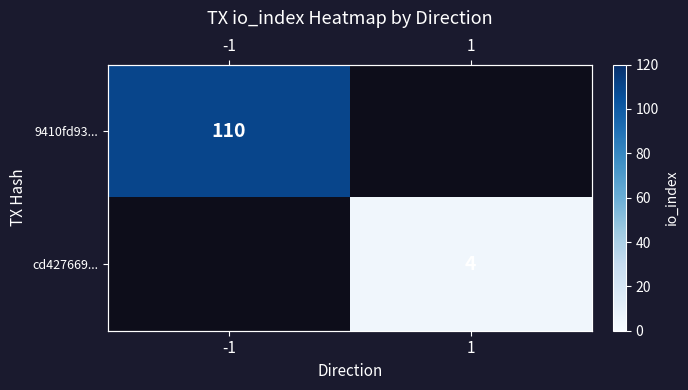

Count the number of categories in the chart.

2